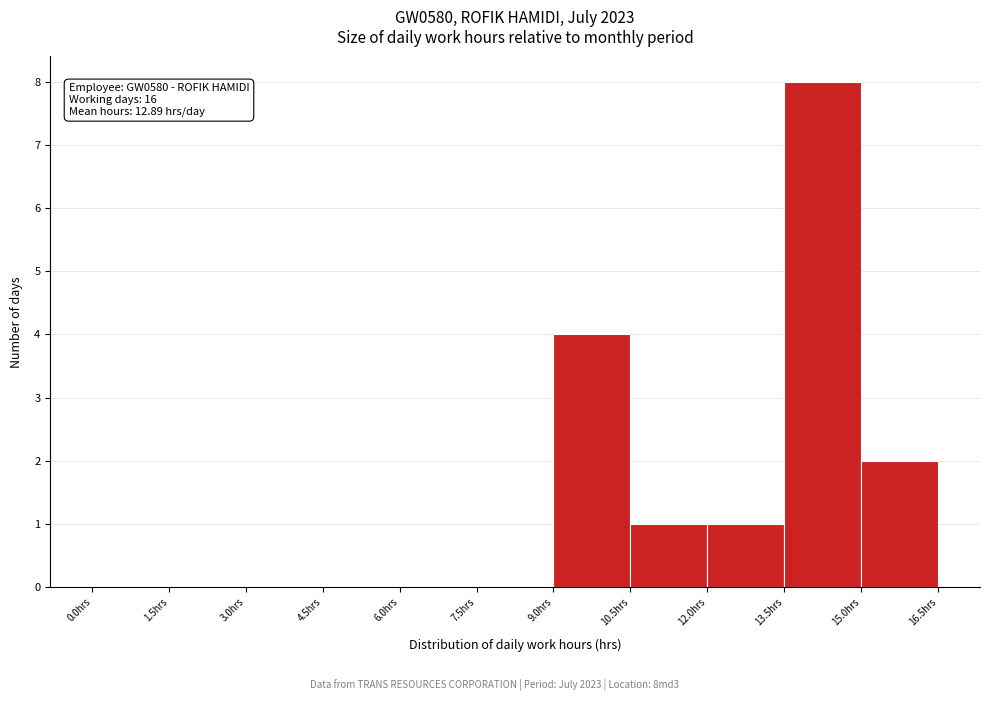

Which range on the x-axis has the tallest bar?

13.5 to 15.0